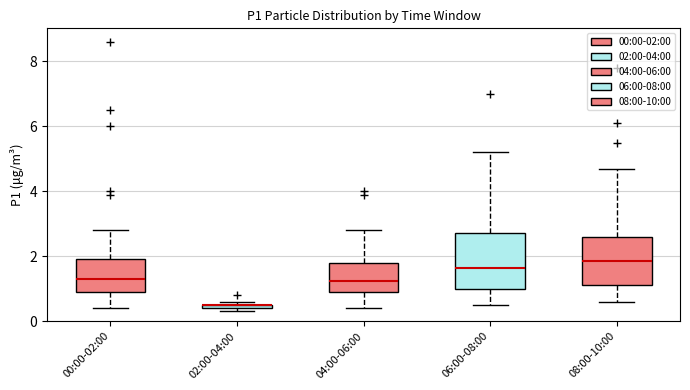

Comparing the boxes themselves (not the whiskers), which one is the tallest?

06:00-08:00